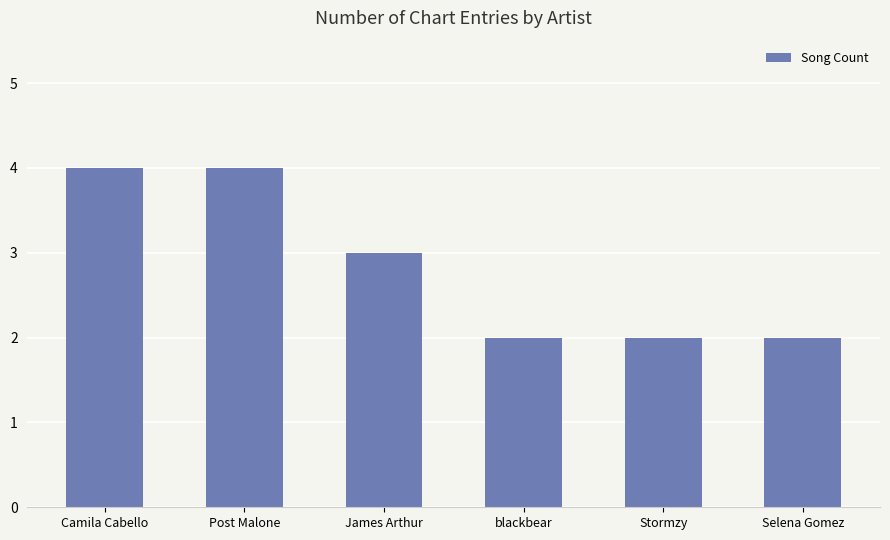

How many values are below 3?

3